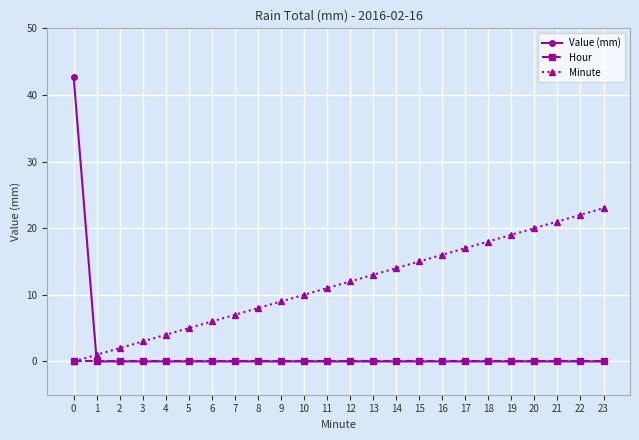

True or false: Value (mm) and Minute cross at least once.

True